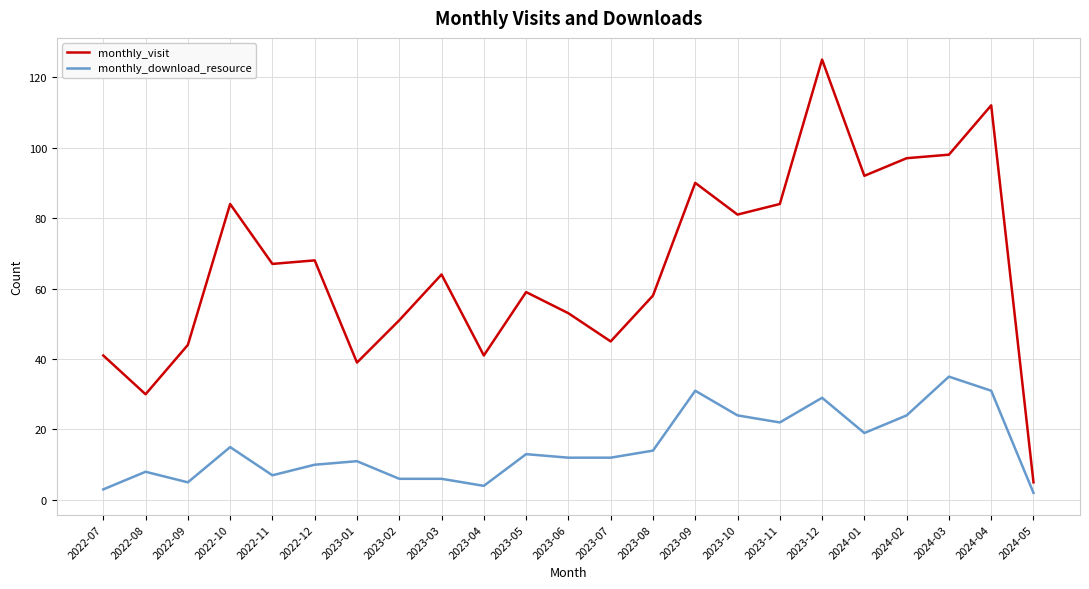

What are all the series names shown in the legend?

monthly_visit, monthly_download_resource